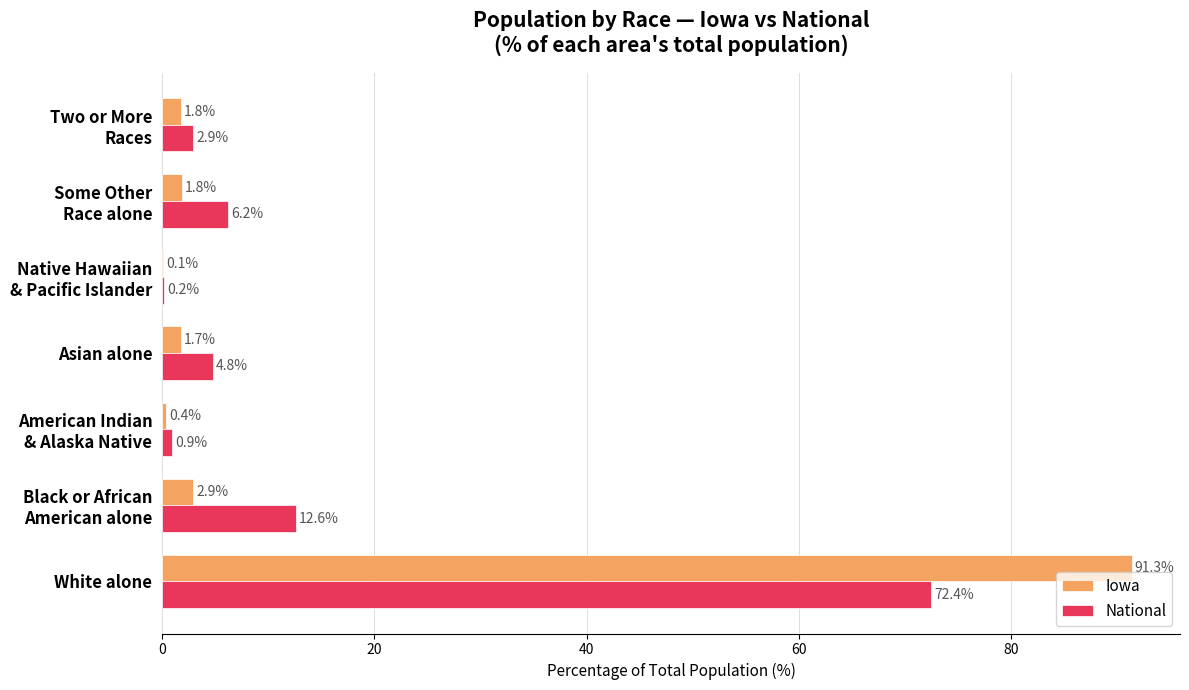

At which category does the chart reach its peak across all series?

White alone